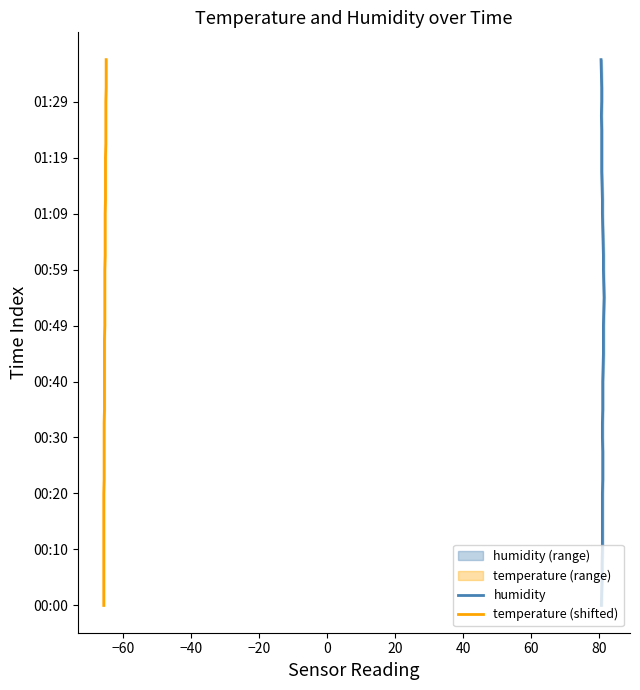

Is the value of temperature (shifted) at 28 greater than the value of humidity at −80?

Yes